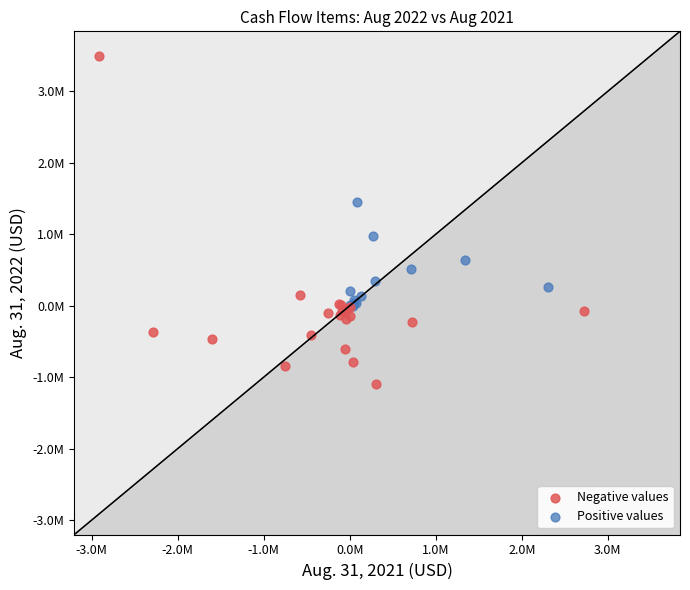

Which series reaches the minimum Y coordinate?

Negative values